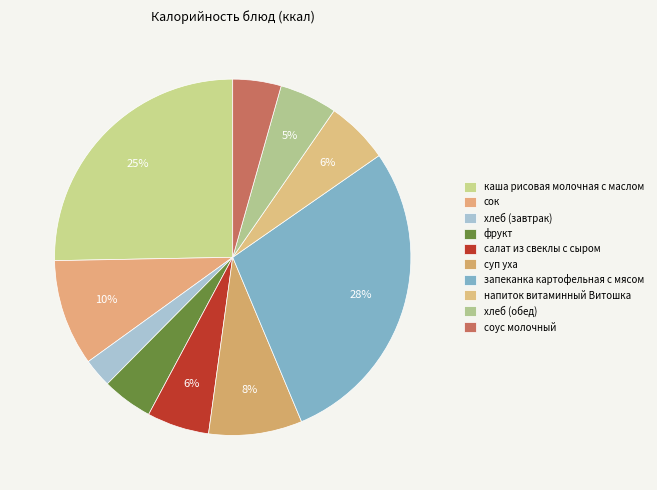

Is the sum of напиток витаминный Витошка and салат из свеклы с сыром greater than half?

No